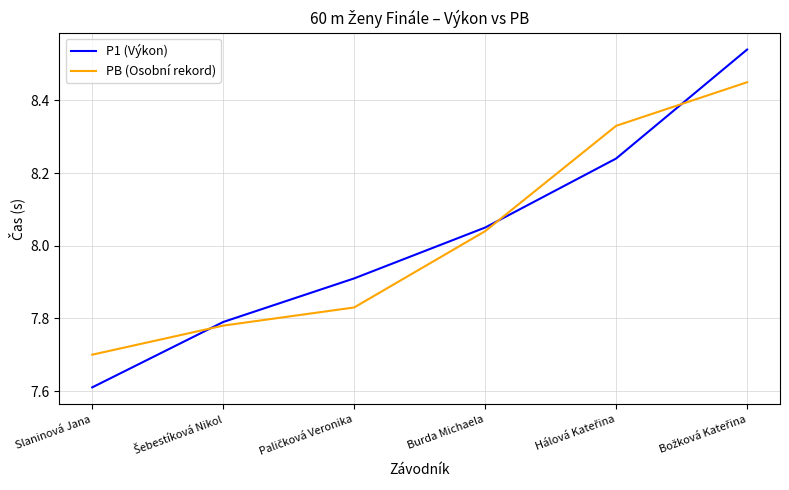

What is the sum of all P1 (Výkon) values?

48.1